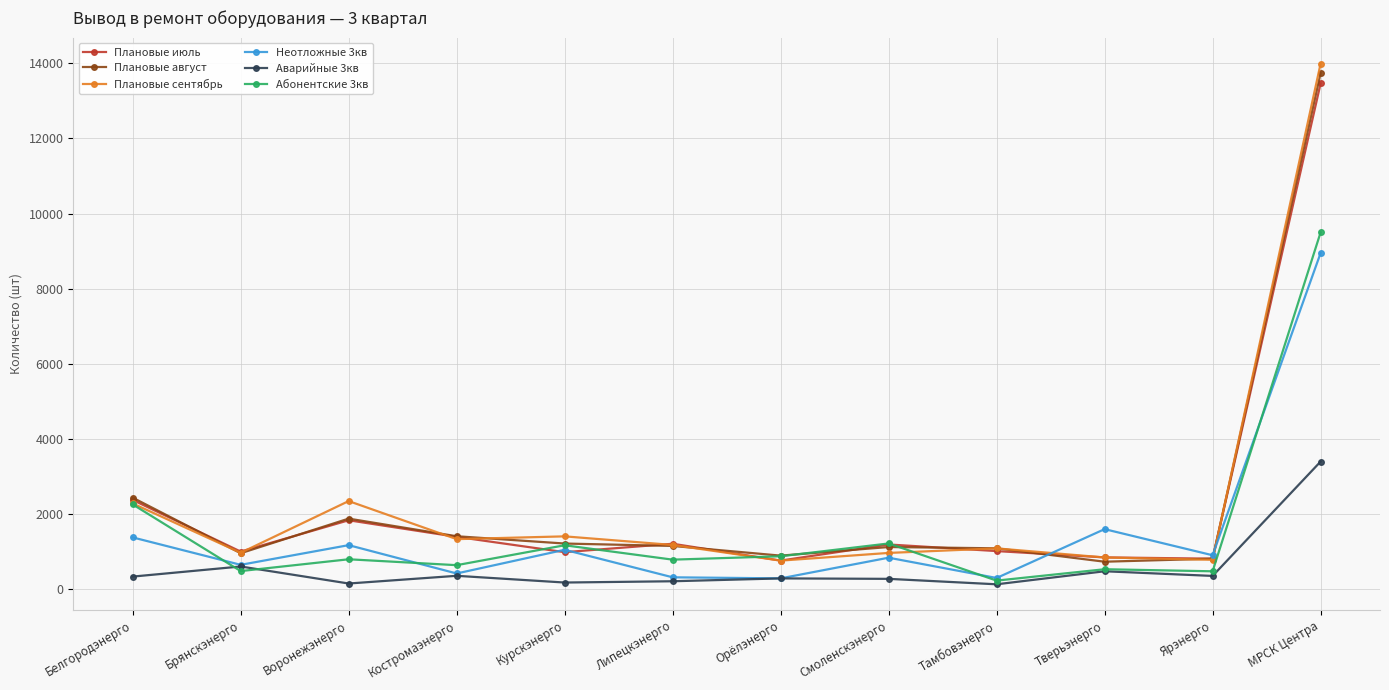

Read the Плановые июль value at Костромаэнерго.

1397